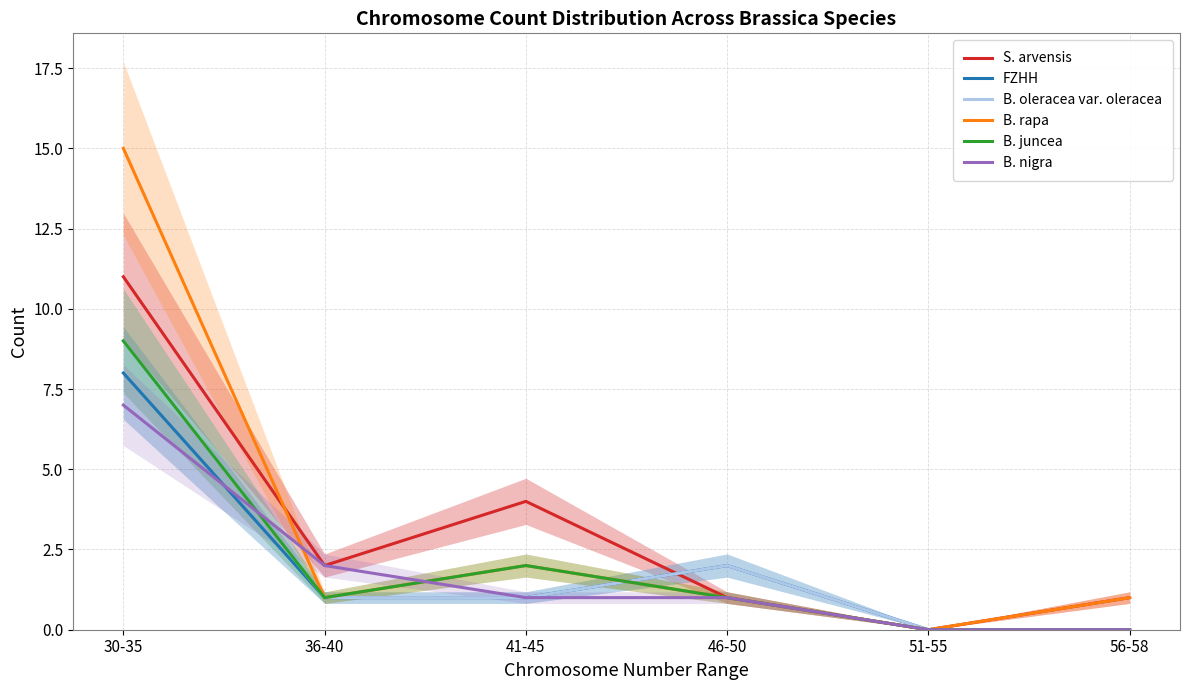

Does the chart have visible grid lines?

Yes